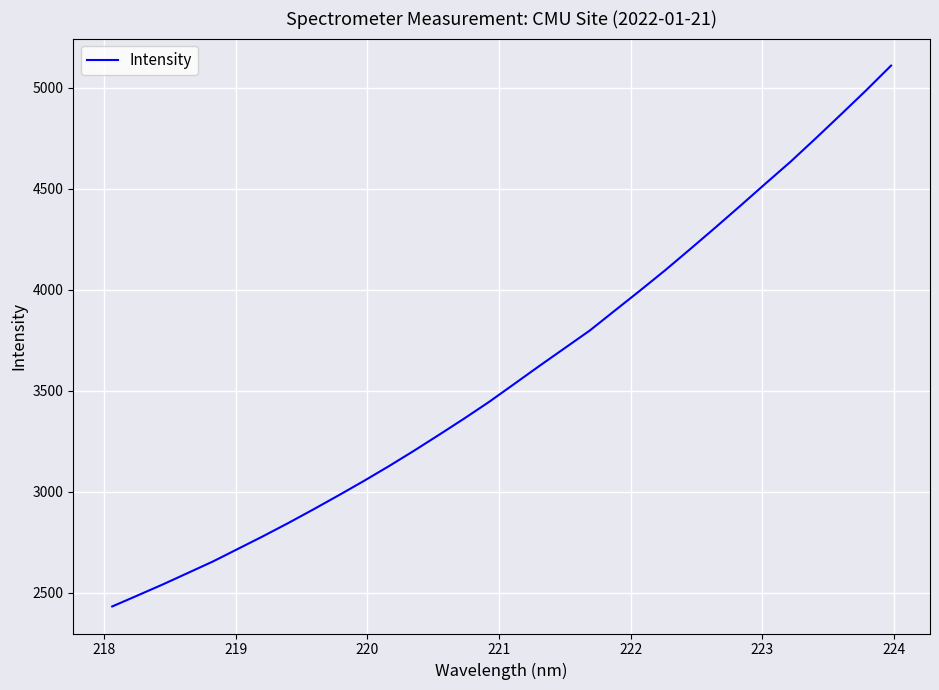

What is the smallest value displayed?

2432.4